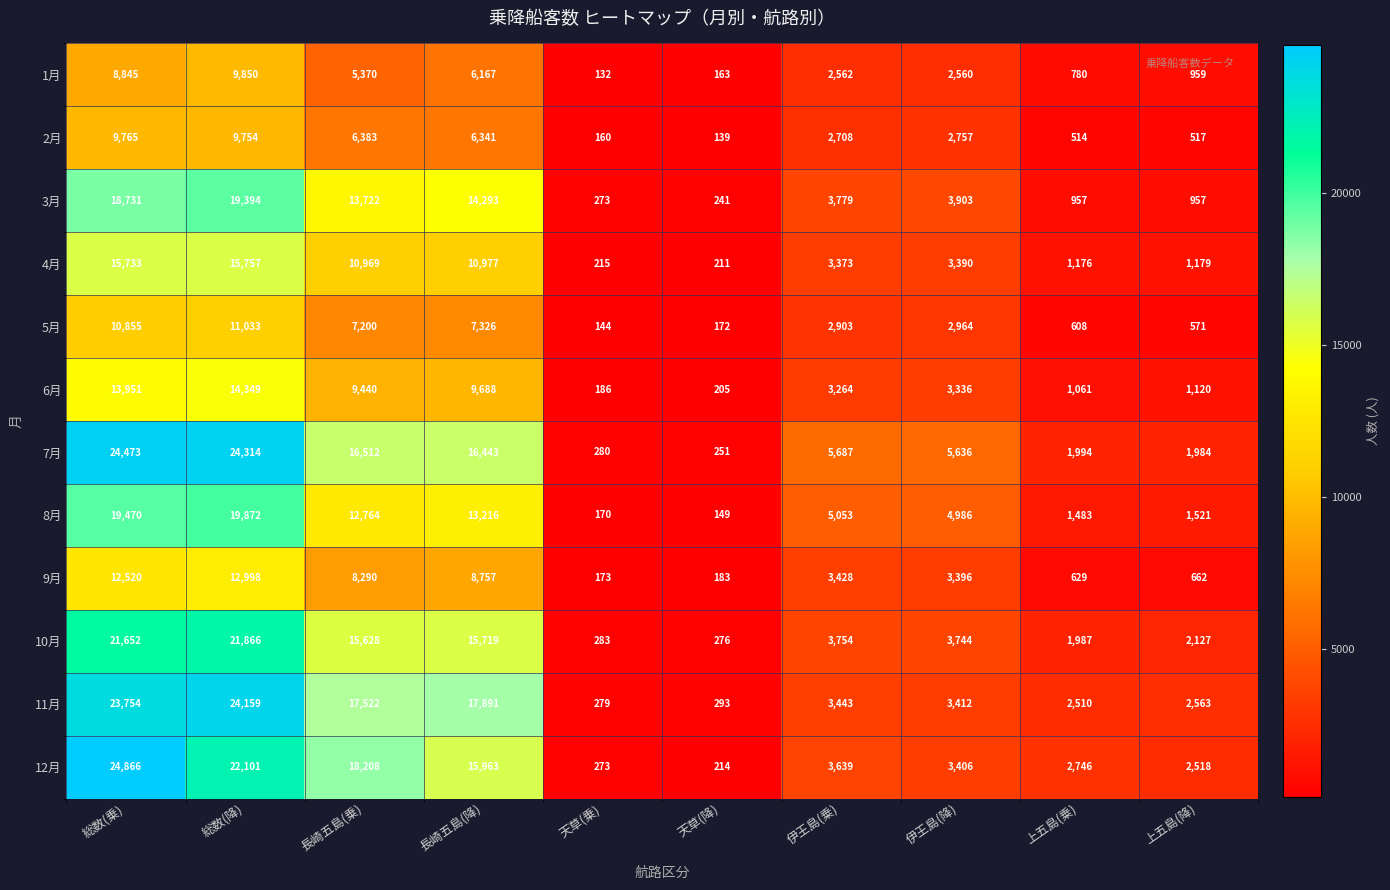

What is the sum of all 4月 values?

62980